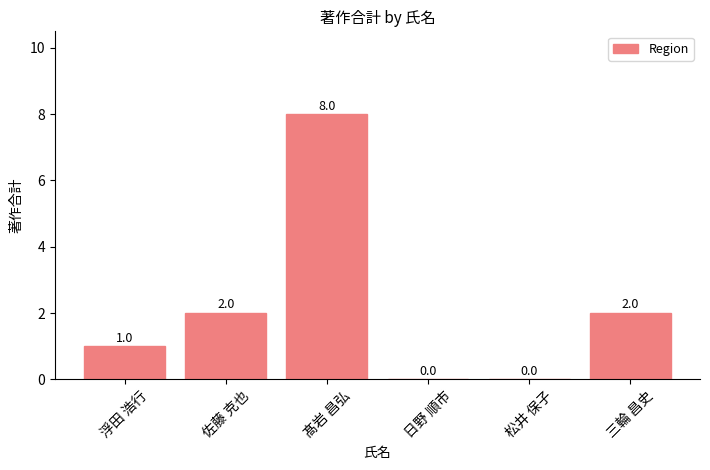

What is the maximum value shown in the chart?

8